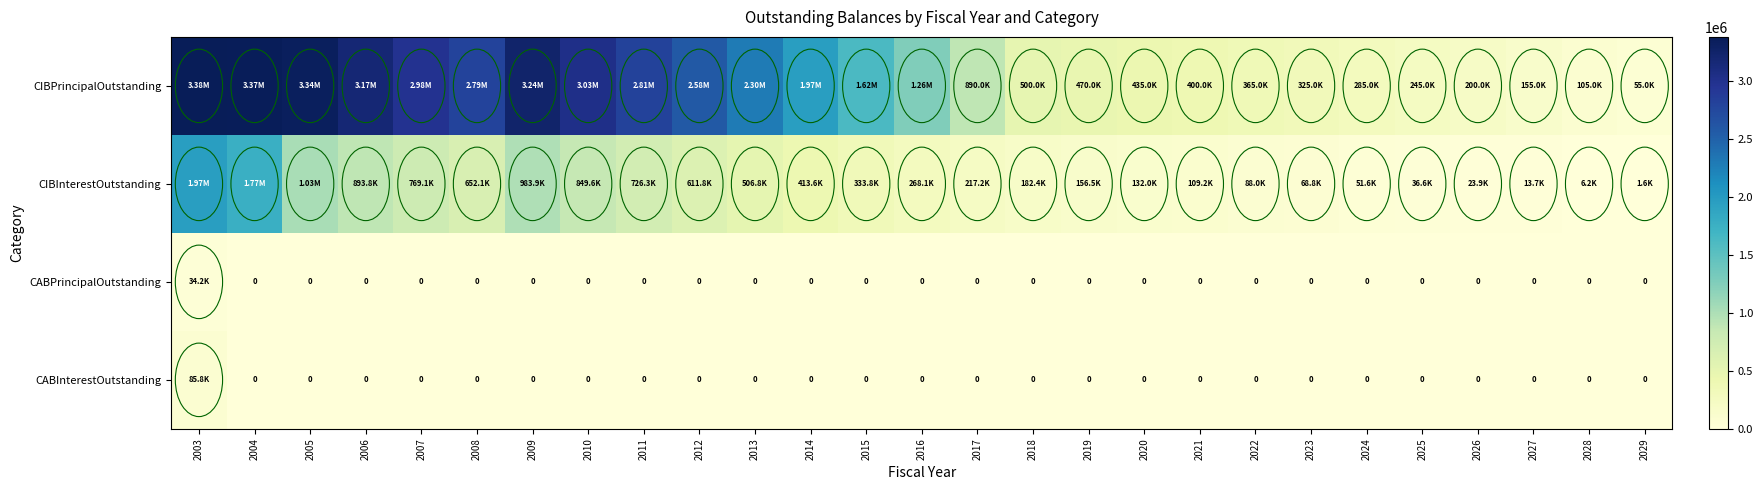

True or false: CABPrincipalOutstanding has a value of 0.0 at 2021.

True